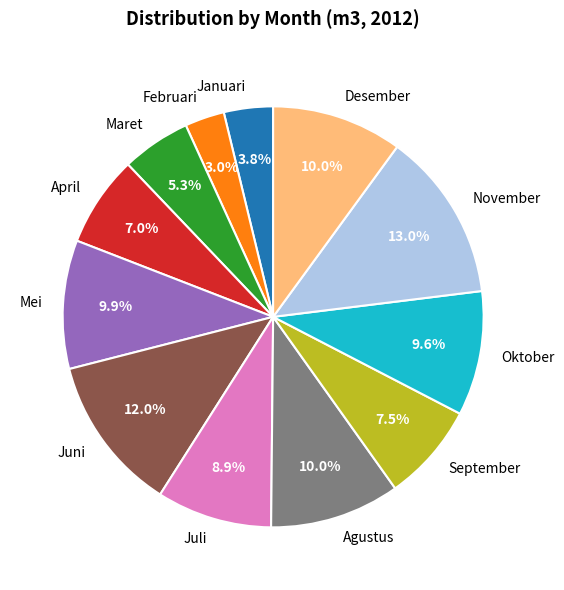

How many segments does this pie chart have?

12